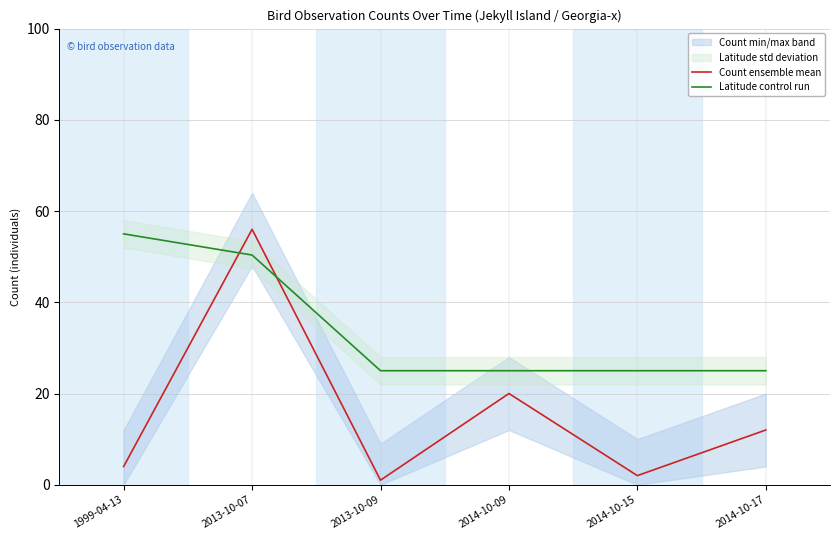

At 2014-10-17, list the series in order from smallest to largest.

Count ensemble mean, Latitude control run